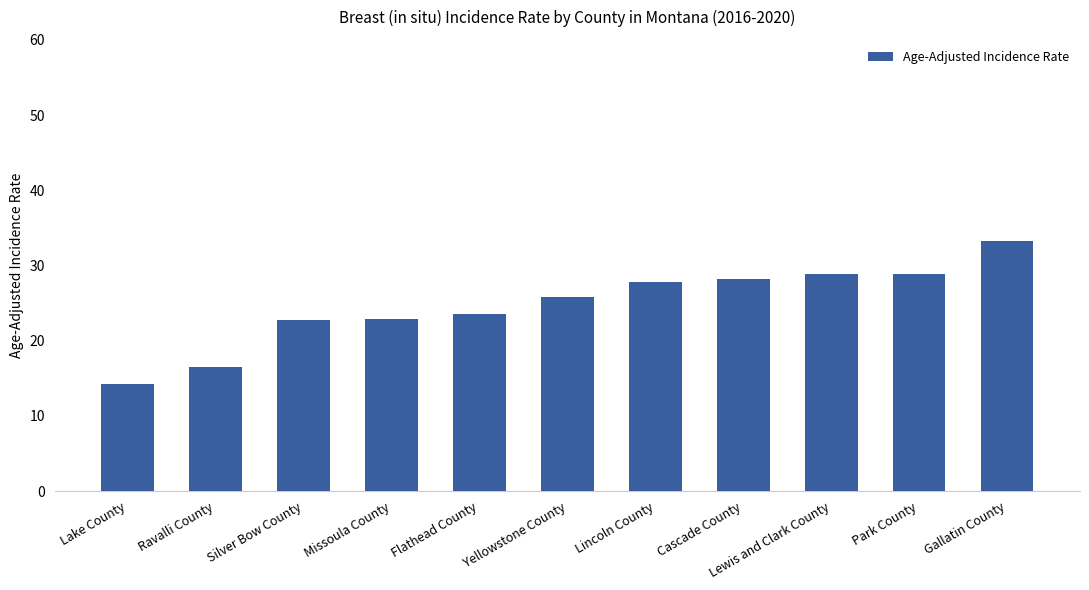

What is the greatest value displayed?

33.3